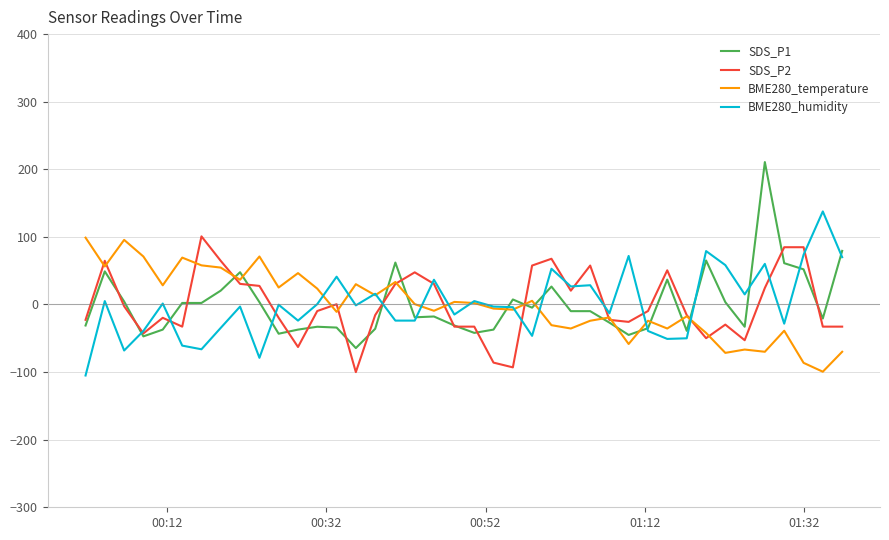

What is the maximum value for SDS_P2?

100.8